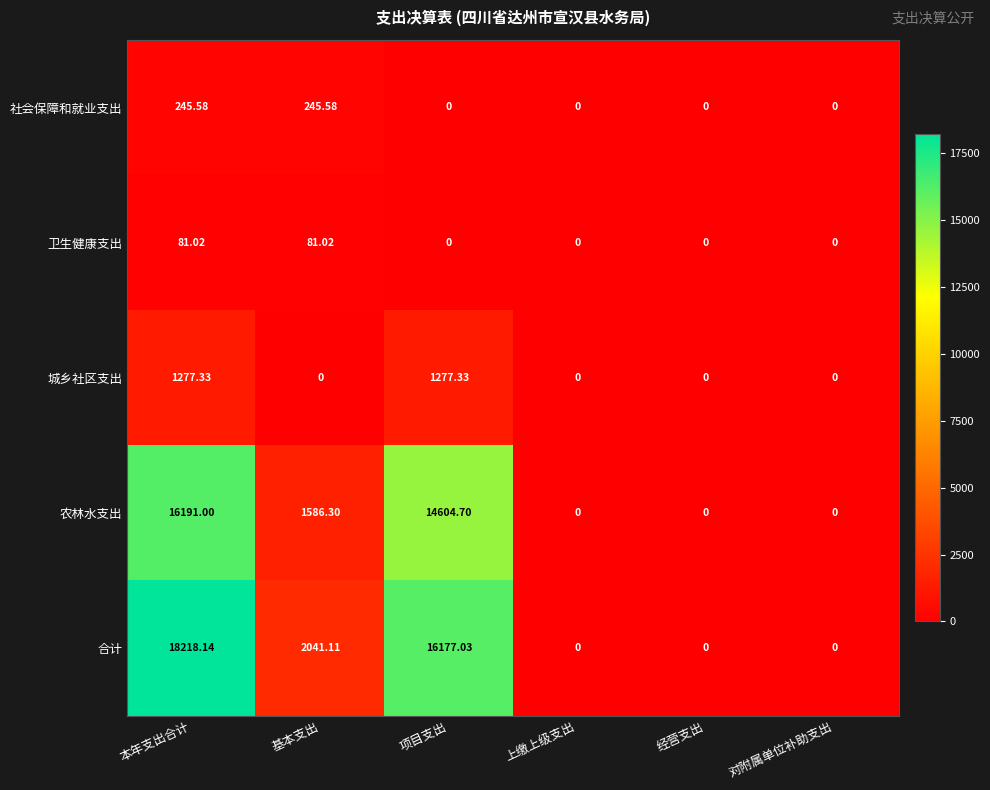

Which label corresponds to the largest value in the chart?

本年支出合计